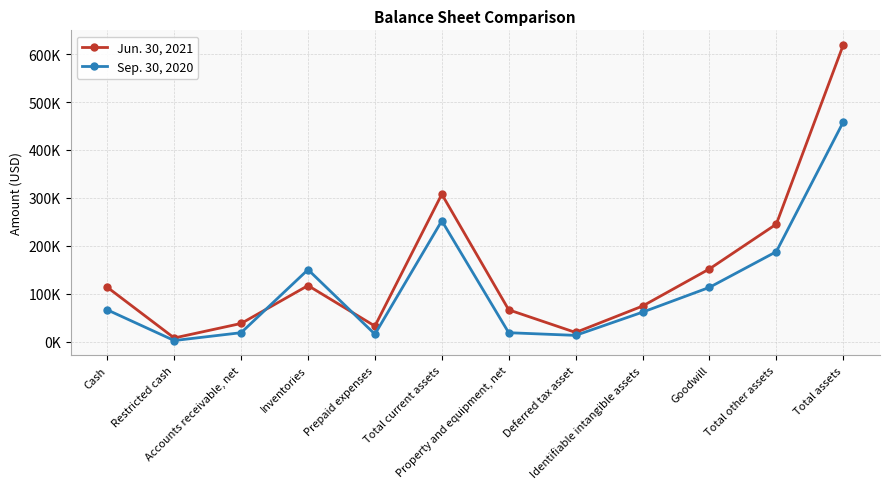

Is this an area chart (filled region under the line)?

No